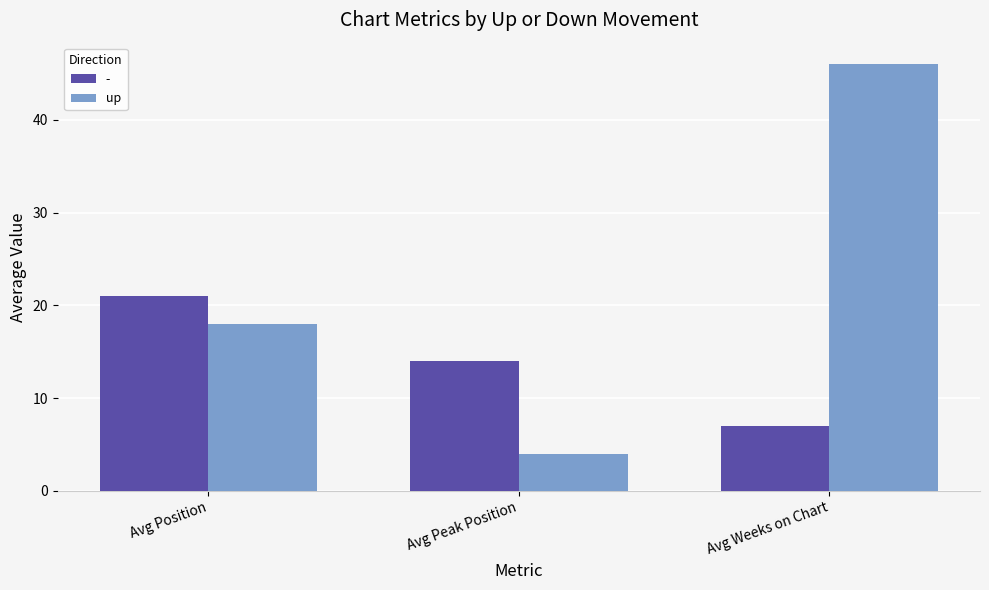

List the labels in order of - value, largest first.

Avg Position, Avg Peak Position, Avg Weeks on Chart